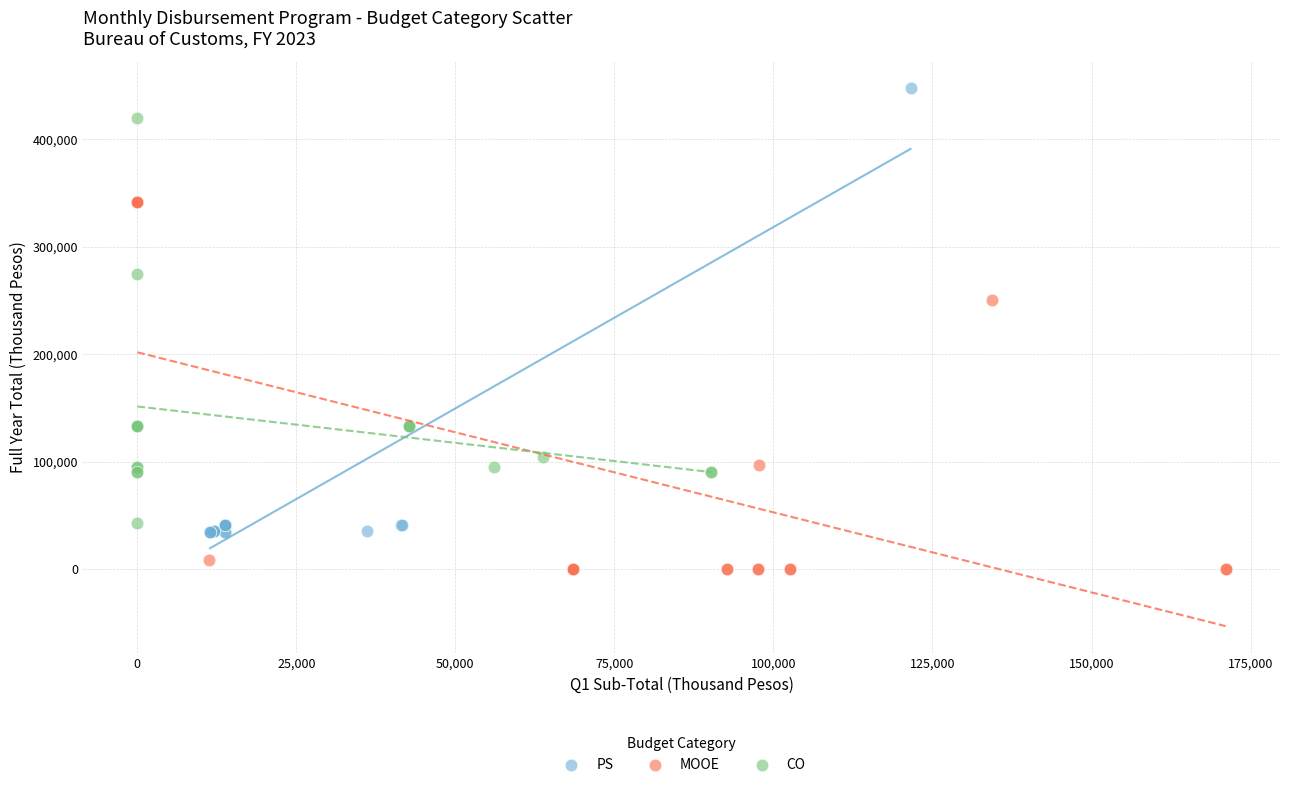

What are all the series names shown in the legend?

PS, MOOE, CO